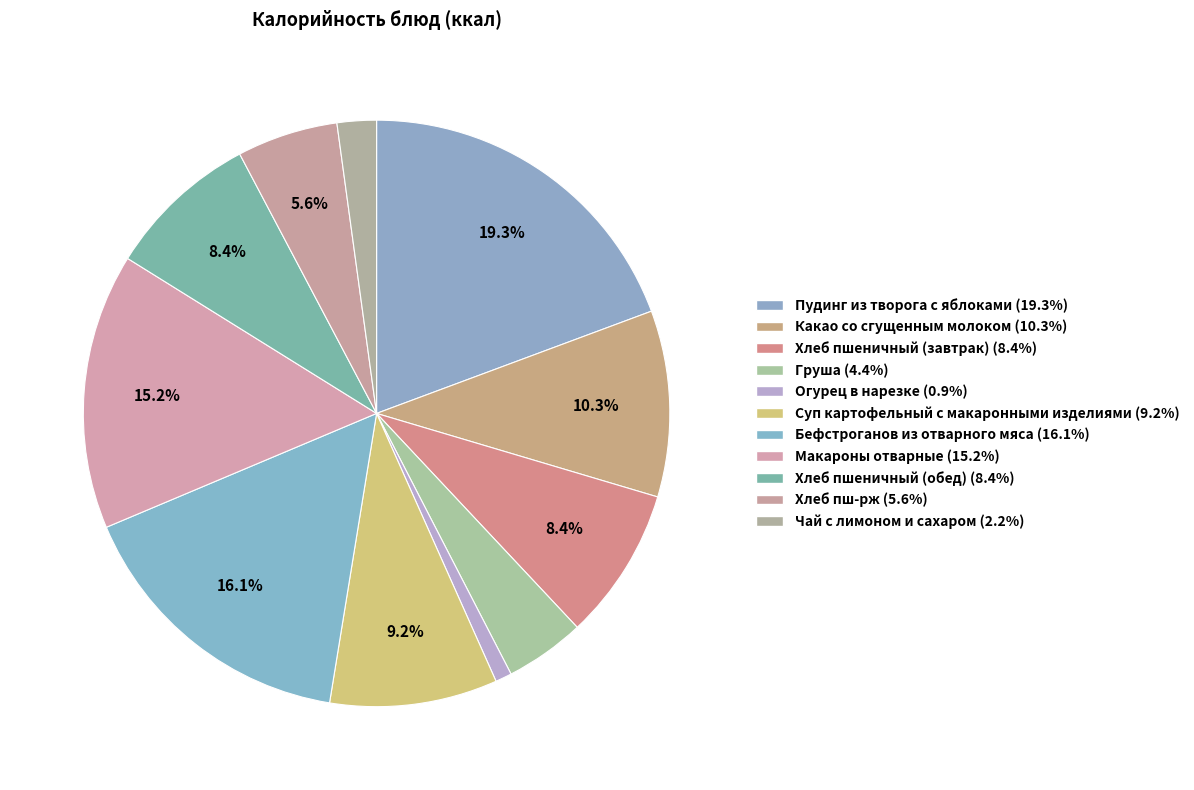

To the nearest percent, what percentage of the pie is Бефстроганов из отварного мяса?

16%